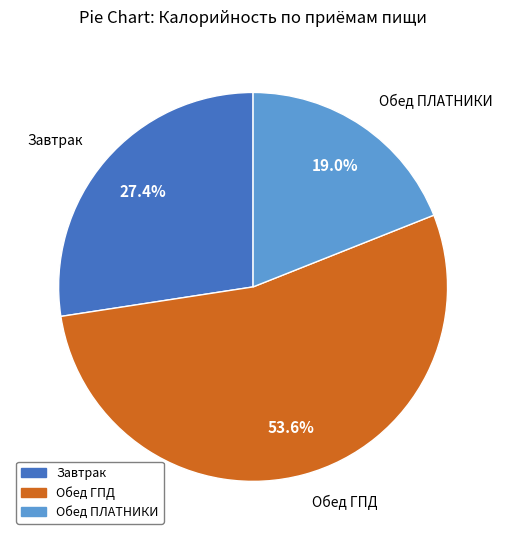

What percentage is the Обед ГПД slice, to the nearest percent?

54%